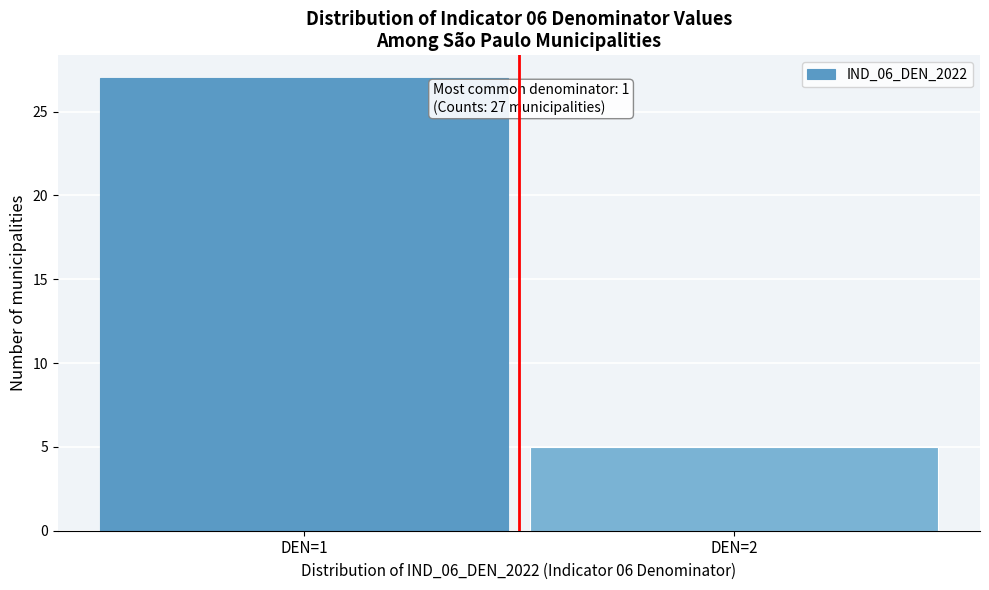

Reading left to right, list all the values displayed in this chart.

27	5